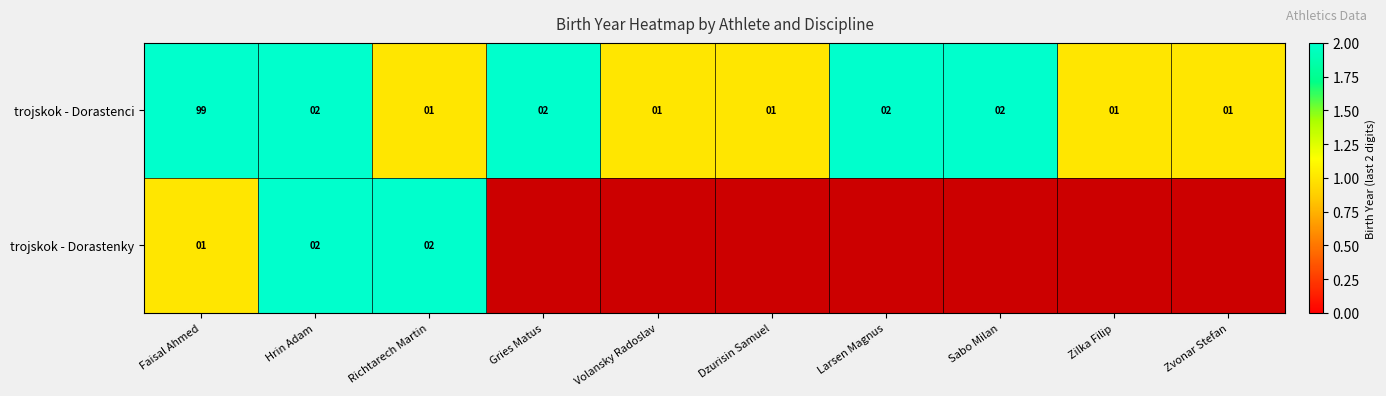

What is the difference between the maximum and minimum values in the trojskok - Dorastenci series?

98